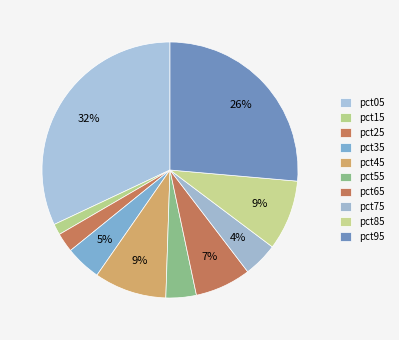

Is it true that pct15 is 11% of the pie?

False